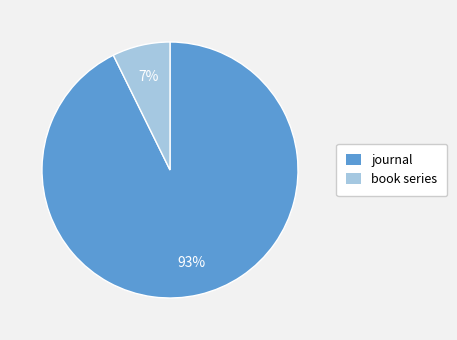

Count the number of slices in the pie.

2